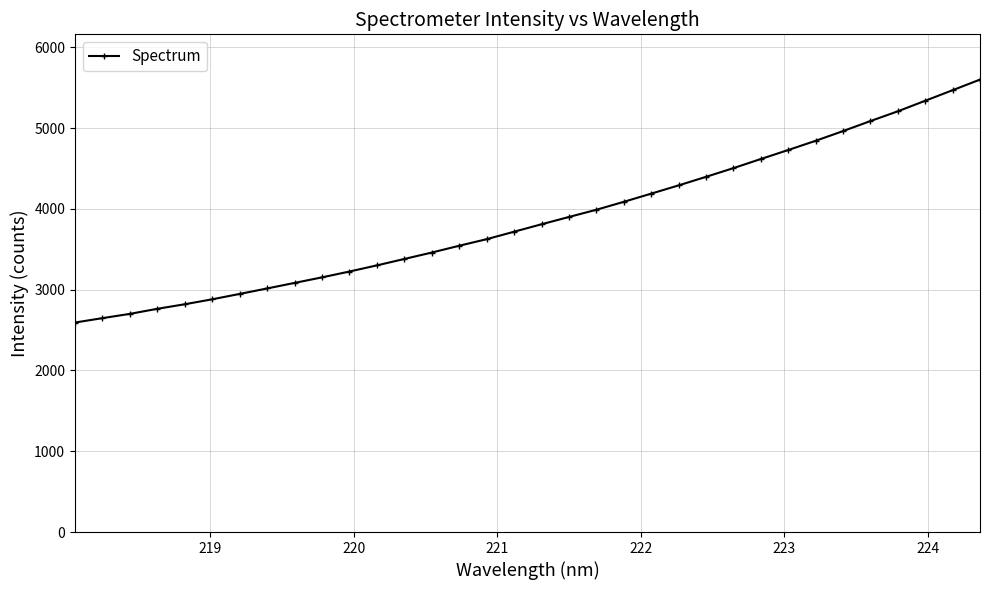

What is the value of the 12th point from the left?

3300.6